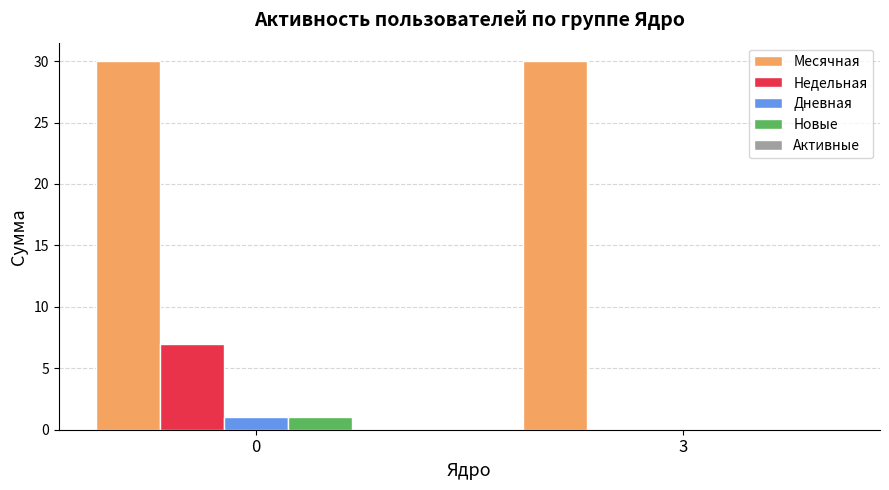

Are the bars horizontal?

No